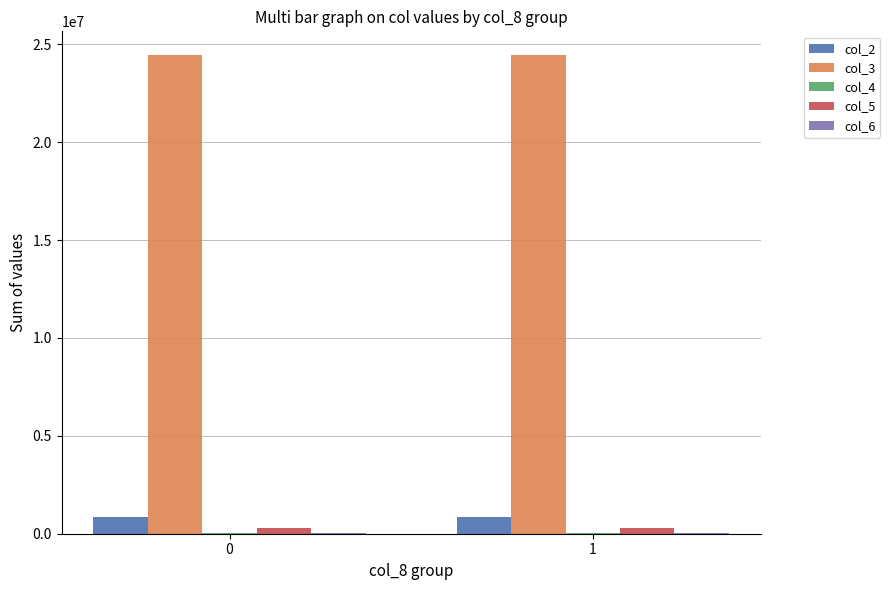

Which series has the largest total across all categories?

col_3